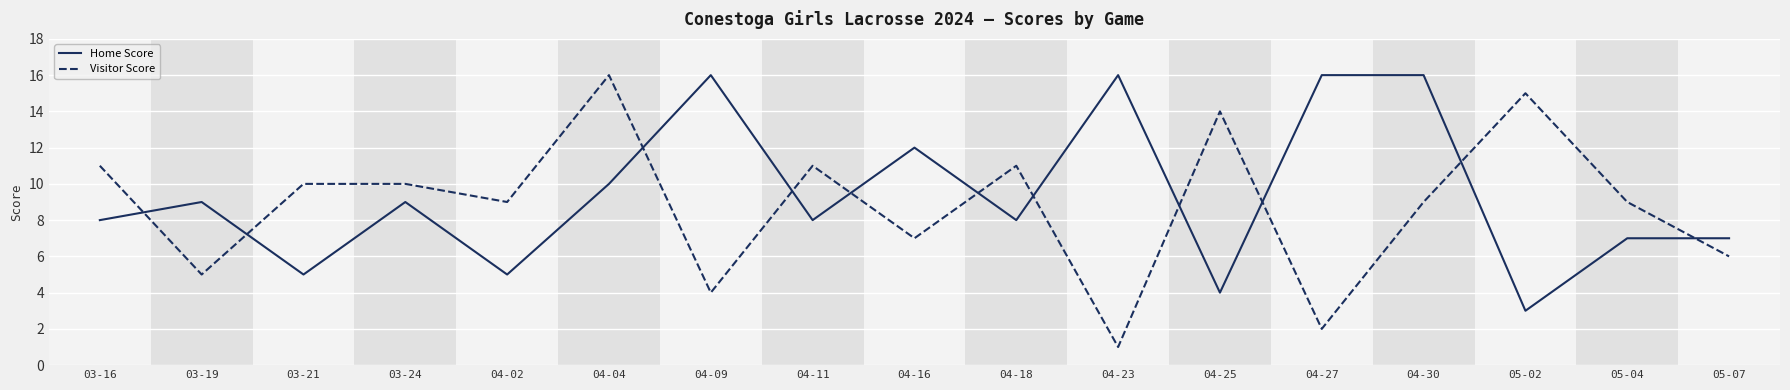

Where do Visitor Score and Home Score first cross each other?

03-16 and 03-19